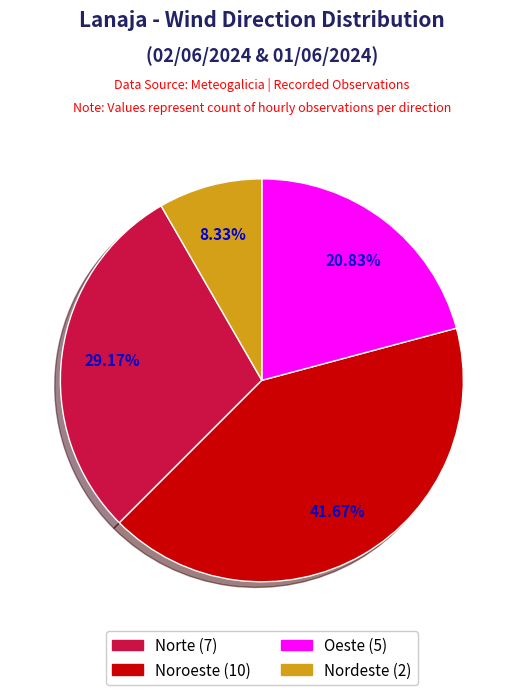

What portion of the pie excludes Oeste?

79.2%